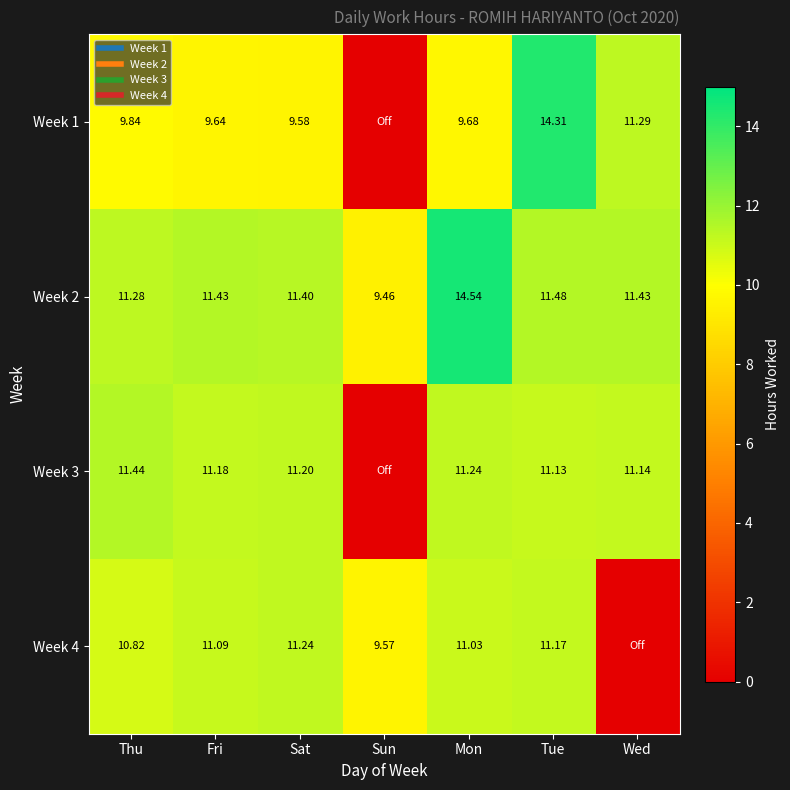

The Week 3 series shows 16.3 at Mon. True or false?

False